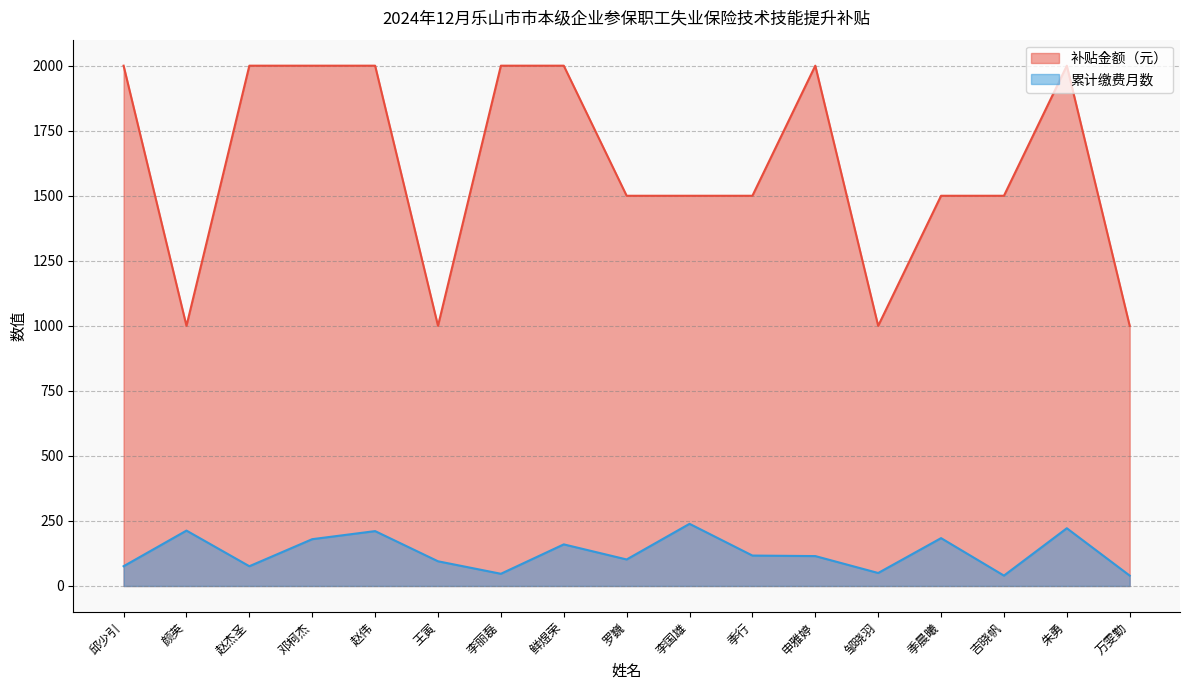

Does the chart display data point markers on the line(s)?

No